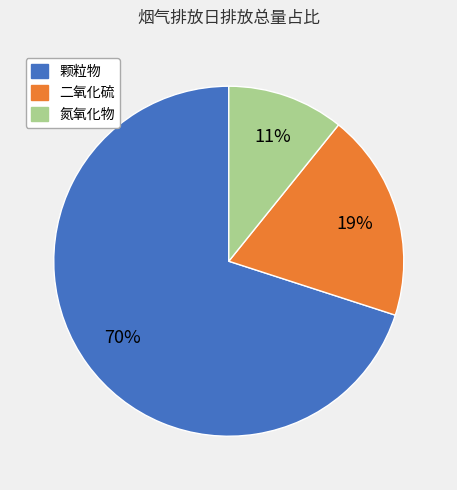

How many slices are in this pie chart?

3